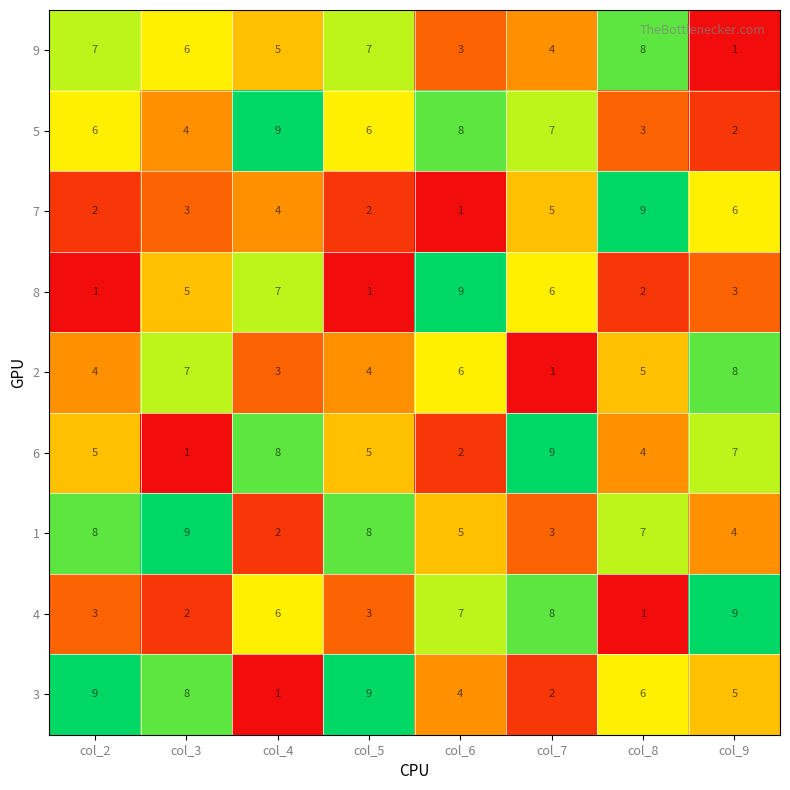

How many series are shown in this chart?

9